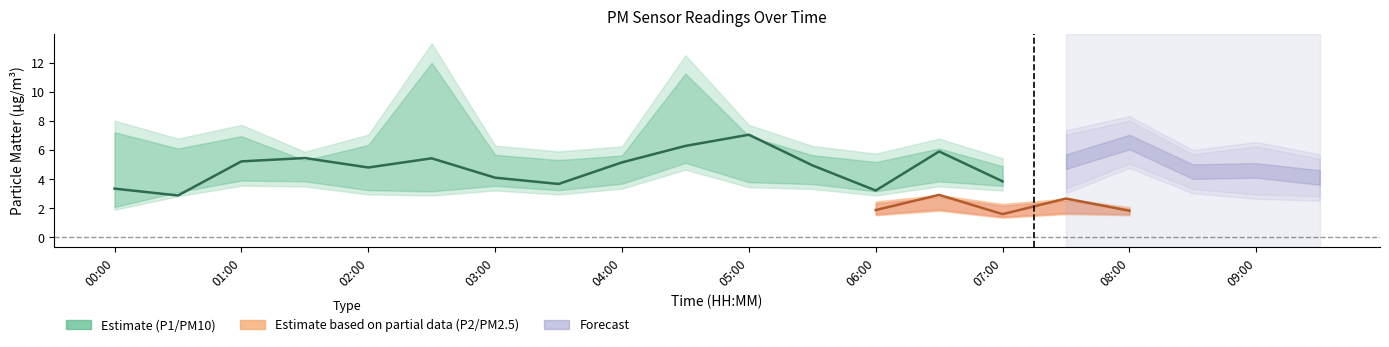

The value of P1 at 04:30 is 10.9. True or false?

False